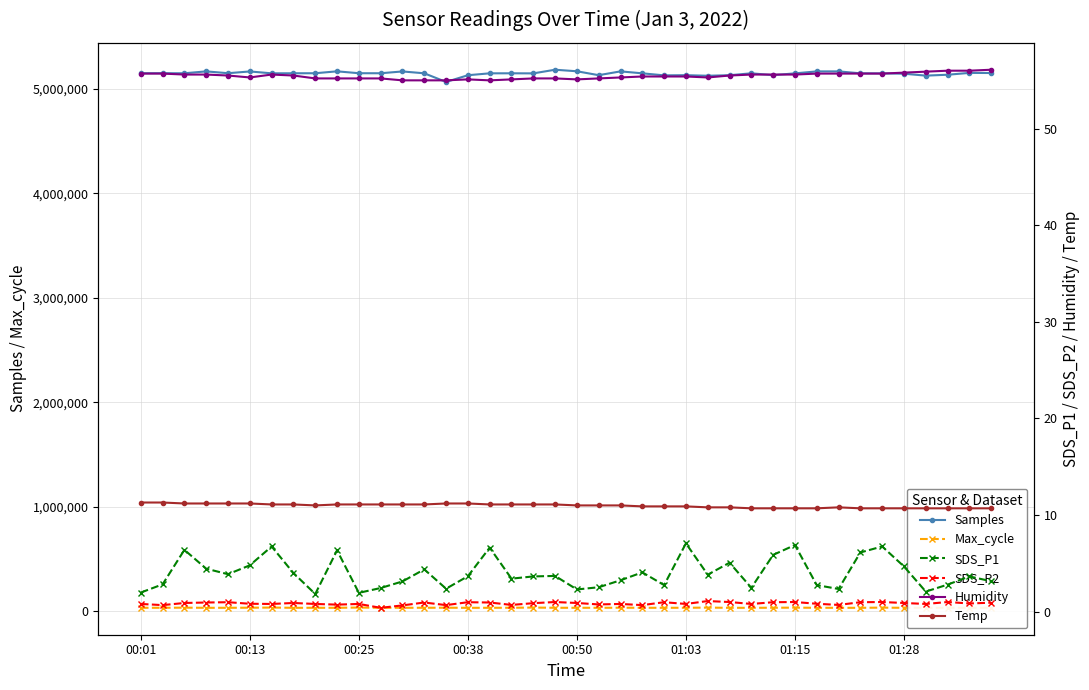

Reading right to left, transcribe all the data shown in this chart.

Samples: 5150626.0	5151755.0	5134198.0	5125583.0	5143935.0	5147246.0	5147663.0	5166204.0	5166034.0	5147233.0	5130331.0	5147737.0	5129632.0	5124400.0	5129912.0	5128203.0	5147590.0	5166296.0	5129862.0	5167301.0	5182086.0	5147201.0	5147909.0	5147632.0	5129435.0	5065148.0	5147943.0	5165599.0	5148341.0	5148658.0	5166694.0	5148494.0	5148136.0	5147637.0	5165542.0	5148699.0	5166264.0	5148121.0	5148939.0	5148618.0
Max_cycle: 34309.0	34203.0	34281.0	34396.0	34214.0	35776.0	34020.0	34098.0	34187.0	35646.0	34697.0	34119.0	34050.0	35934.0	34481.0	34318.0	34244.0	34957.0	34126.0	34416.0	34290.0	36514.0	34482.0	34227.0	34022.0	34960.0	34494.0	34347.0	34302.0	36650.0	34156.0	34276.0	34155.0	36429.0	35056.0	34254.0	34144.0	35553.0	34345.0	34291.0
SDS_P1: 3.1	3.6	2.8	2.1	4.7	6.8	6.1	2.4	2.8	6.9	5.9	2.5	5.1	3.8	7.1	2.8	4.1	3.2	2.5	2.3	3.7	3.6	3.4	6.6	3.7	2.4	4.4	3.1	2.5	1.9	6.3	1.8	4.0	6.8	4.8	3.9	4.5	6.4	2.8	2.0
SDS_P2: 0.9	0.8	1.0	0.8	0.9	1.0	1.0	0.7	0.8	1.0	1.0	0.8	1.0	1.1	0.8	1.0	0.7	0.8	0.8	0.9	1.0	0.9	0.7	0.9	1.0	0.7	0.9	0.7	0.4	0.8	0.7	0.8	0.9	0.8	0.8	1.0	0.9	0.9	0.7	0.8
Humidity: 56.1	56.0	56.0	55.9	55.8	55.7	55.7	55.7	55.7	55.6	55.6	55.6	55.5	55.3	55.4	55.4	55.4	55.3	55.2	55.1	55.2	55.2	55.1	55.0	55.1	55.0	55.0	55.0	55.2	55.2	55.2	55.2	55.5	55.6	55.3	55.5	55.6	55.6	55.7	55.7
Temp: 10.7	10.7	10.7	10.7	10.7	10.7	10.7	10.8	10.7	10.7	10.7	10.7	10.8	10.8	10.9	10.9	10.9	11.0	11.0	11.0	11.1	11.1	11.1	11.1	11.2	11.2	11.1	11.1	11.1	11.1	11.1	11.0	11.1	11.1	11.2	11.2	11.2	11.2	11.3	11.3